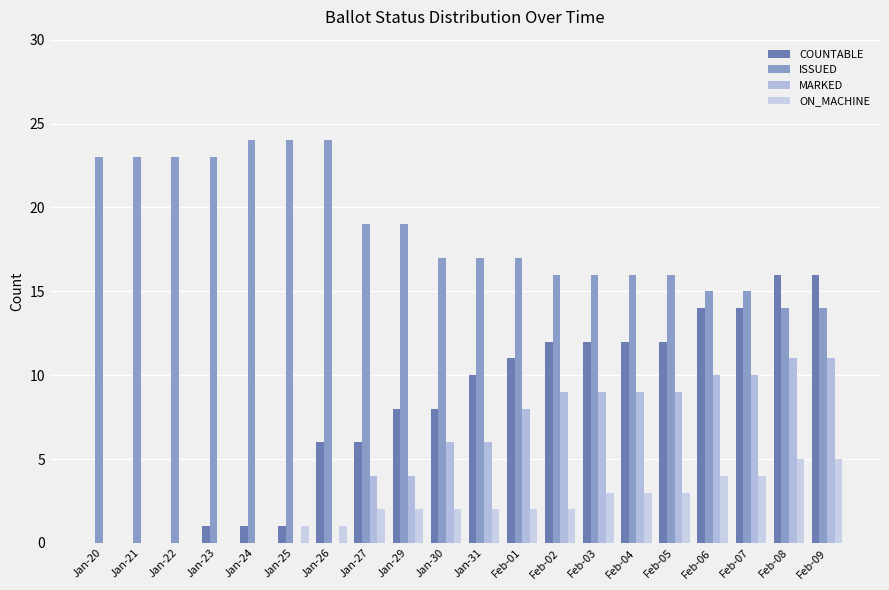

Which category has the highest value in the ISSUED series?

Jan-24